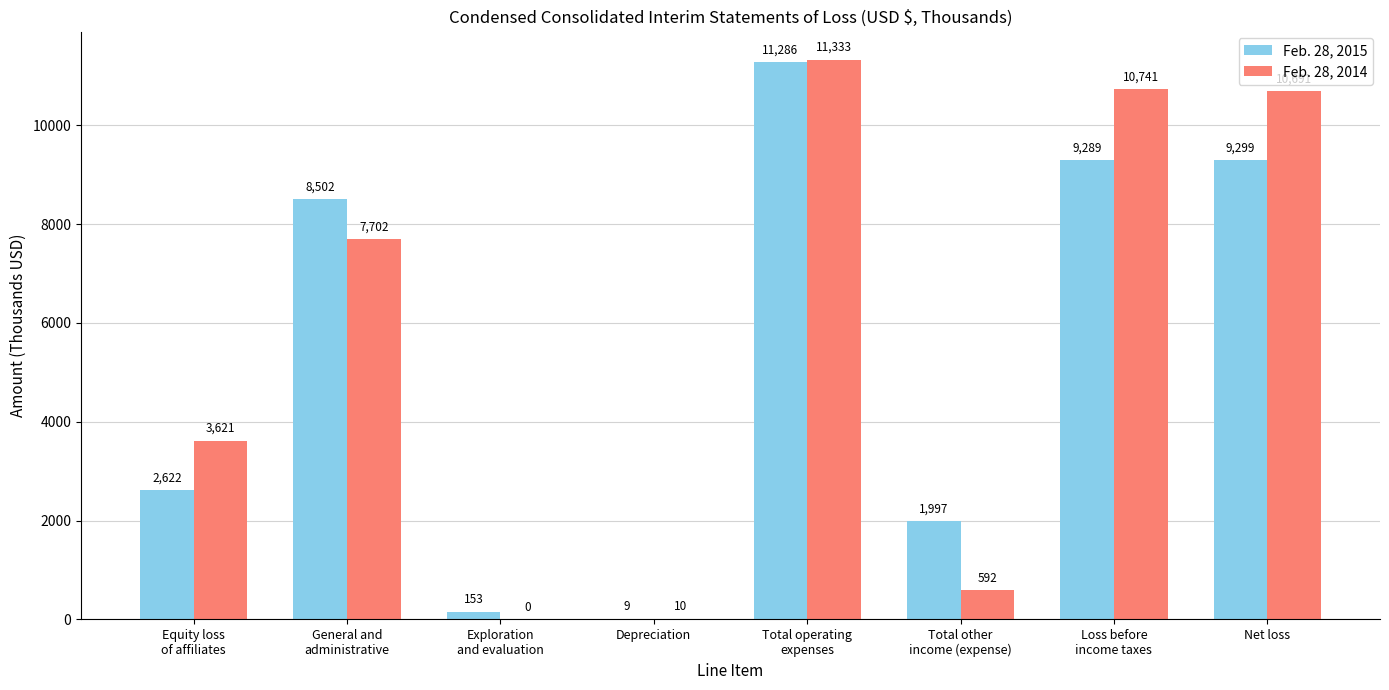

How many positive values does the Feb. 28, 2014 series have?

7